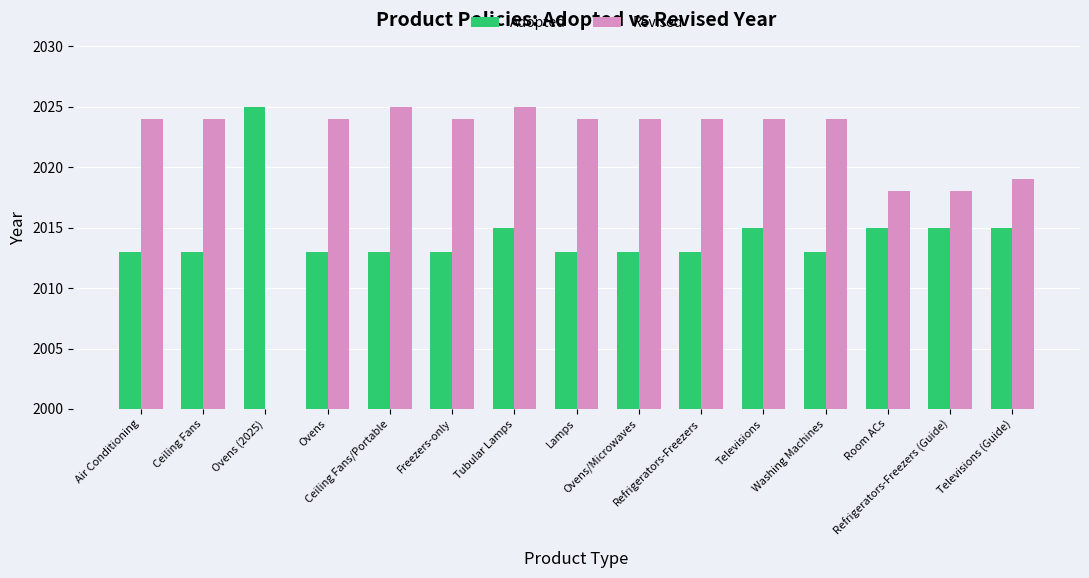

Reading left to right, extract all data points from this chart.

Adopted: Air Conditioning=2013	Ceiling Fans=2013	Ovens (2025)=2025	Ovens=2013	Ceiling Fans/Portable=2013	Freezers-only=2013	Tubular Lamps=2015	Lamps=2013	Ovens/Microwaves=2013	Refrigerators-Freezers=2013	Televisions=2015	Washing Machines=2013	Room ACs=2015	Refrigerators-Freezers (Guide)=2015	Televisions (Guide)=2015
Revised: Air Conditioning=2024	Ceiling Fans=2024	Ovens (2025)=0	Ovens=2024	Ceiling Fans/Portable=2025	Freezers-only=2024	Tubular Lamps=2025	Lamps=2024	Ovens/Microwaves=2024	Refrigerators-Freezers=2024	Televisions=2024	Washing Machines=2024	Room ACs=2018	Refrigerators-Freezers (Guide)=2018	Televisions (Guide)=2019